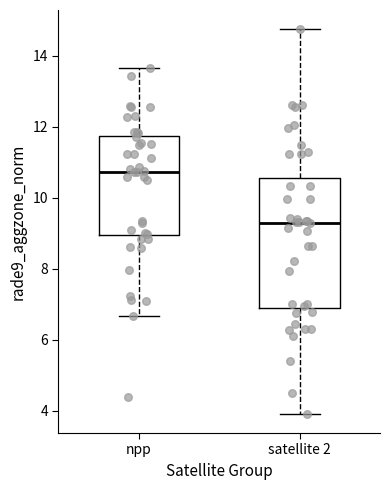

Comparing the boxes themselves (not the whiskers), which one is the tallest?

satellite 2